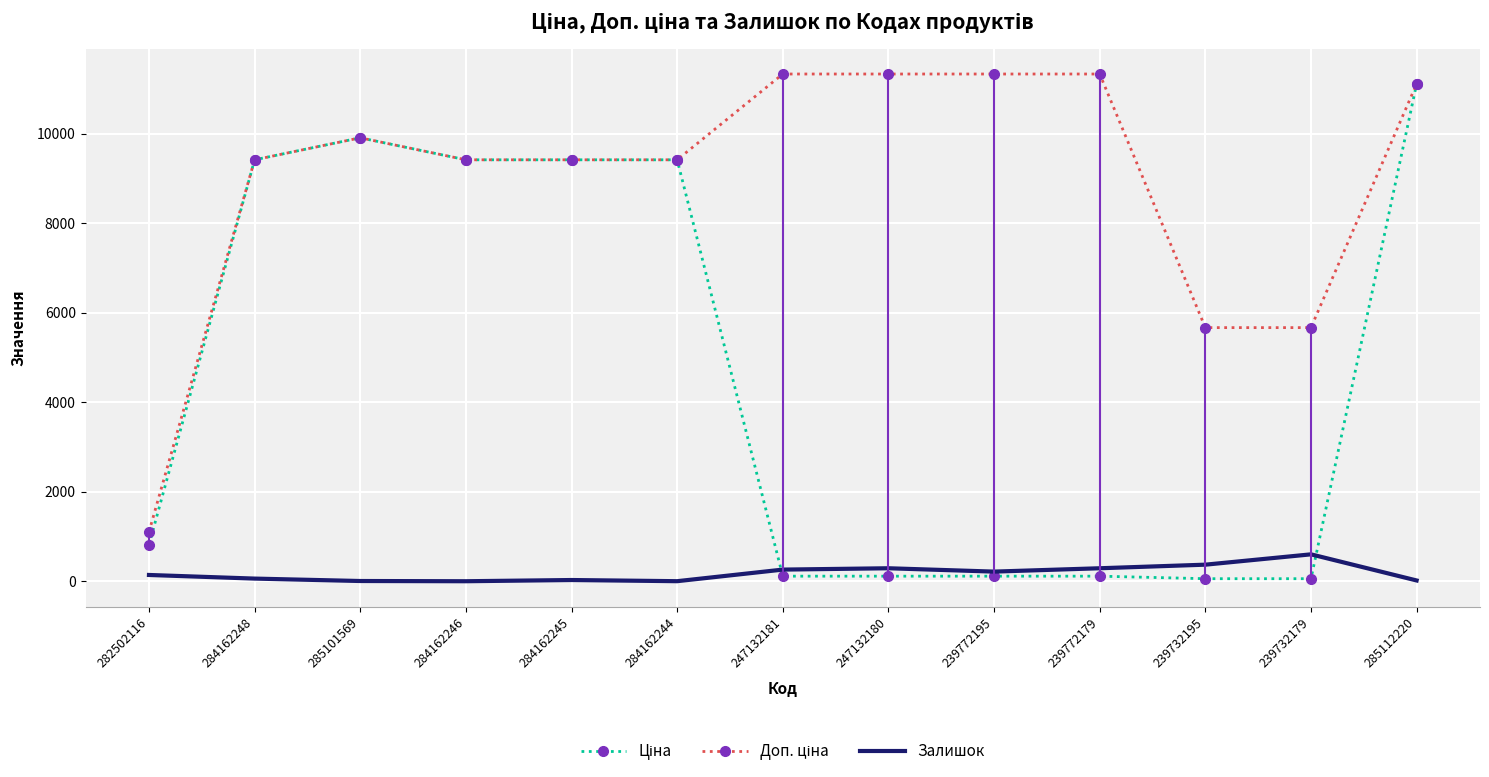

What is the value of the Залишок point at the 8th from the left?

290.0